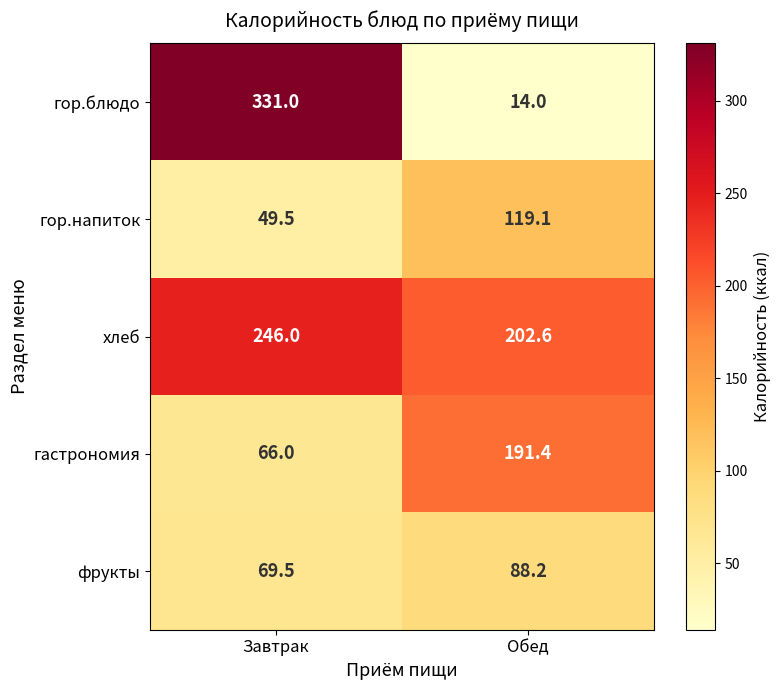

Which series has the widest spread of values?

гор.блюдо